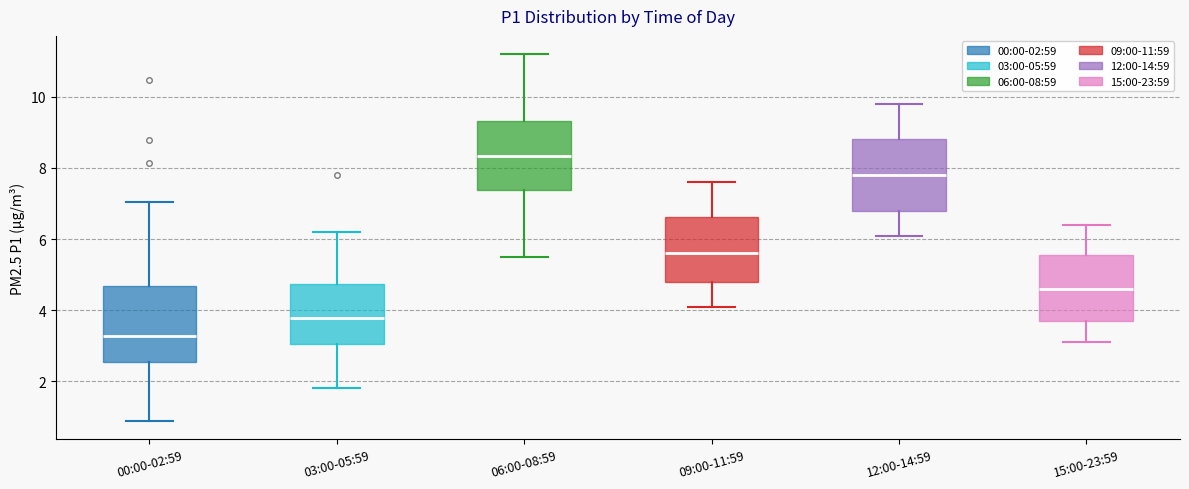

Reading left to right, transcribe this box plot: for each box, give where its median line is, the range the box spans, and where its two whiskers end, as read against the y-axis. The values are not printed on the chart, so give them approximately, as read against the axis.

00:00-02:59: median 3.2, box 2.6 to 4.6, whiskers 0.8 to 7.0
03:00-05:59: median 3.8, box 3.0 to 4.8, whiskers 1.8 to 6.2
06:00-08:59: median 8.4, box 7.4 to 9.4, whiskers 5.6 to 11.2
09:00-11:59: median 5.6, box 4.8 to 6.6, whiskers 4.2 to 7.6
12:00-14:59: median 7.8, box 6.8 to 8.8, whiskers 6.2 to 9.8
15:00-23:59: median 4.6, box 3.8 to 5.6, whiskers 3.2 to 6.4